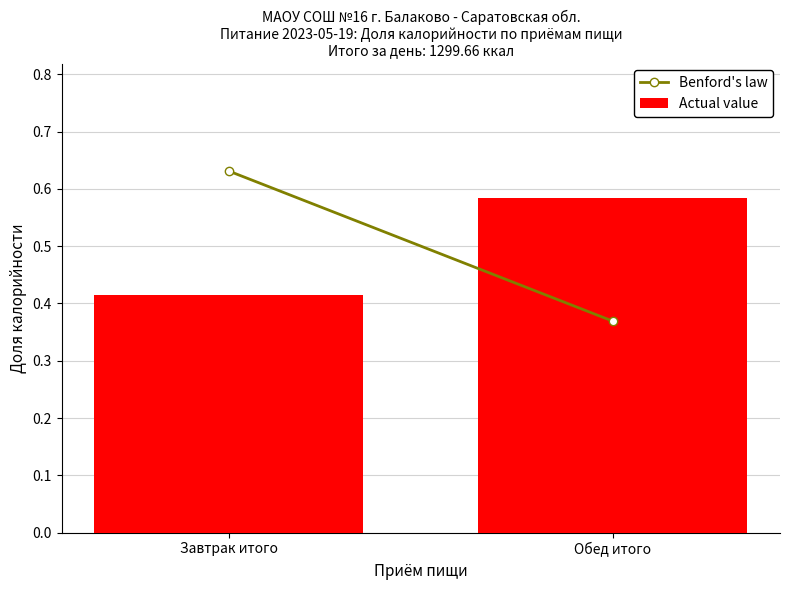

The value at Завтрак итого is 0.1. True or false?

False